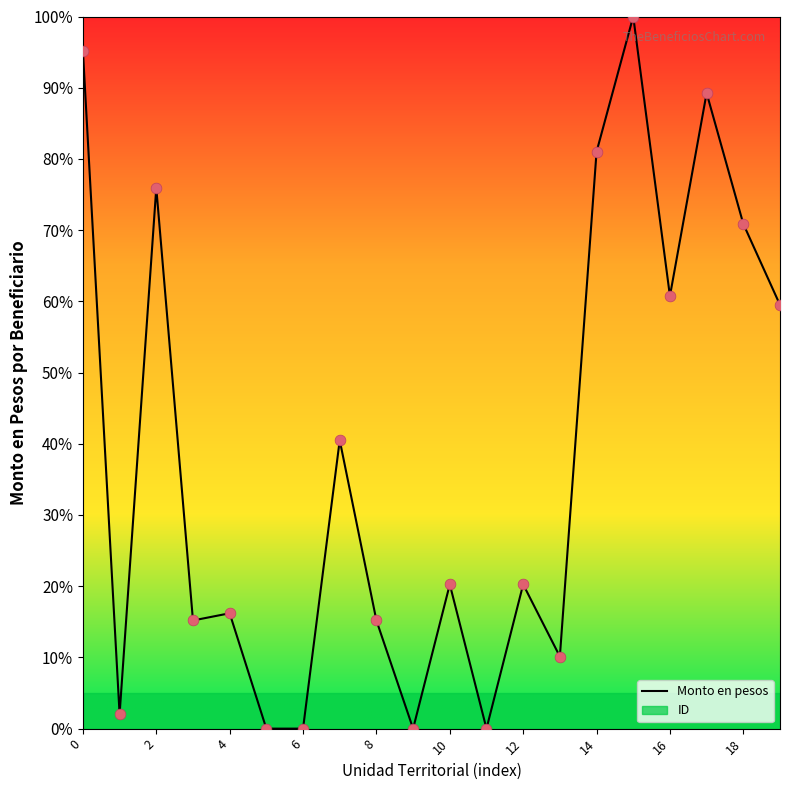

The Monto en pesos series shows 44.0 at 14. True or false?

False